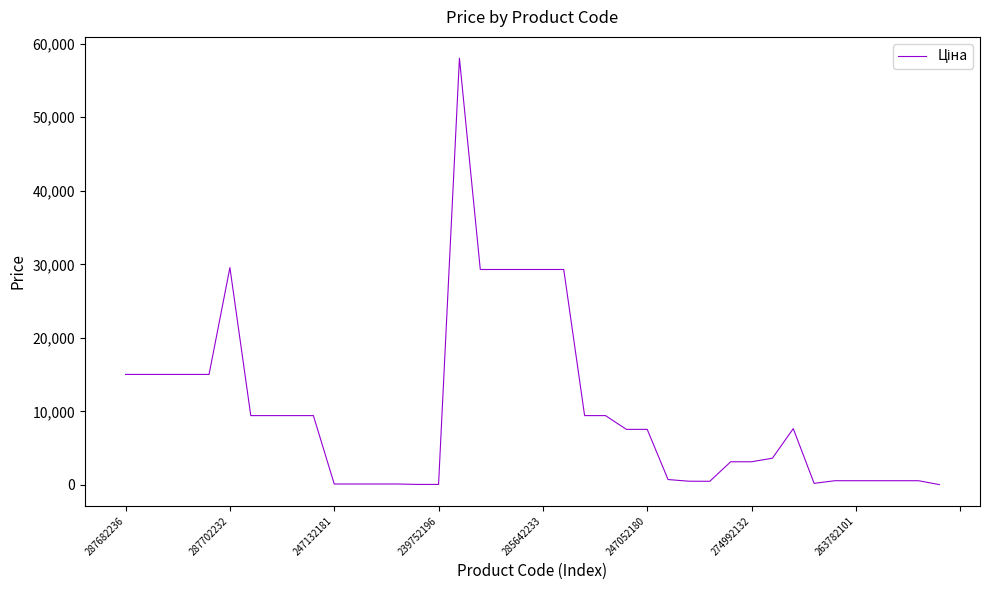

What is the maximum value shown in the chart?

58037.0